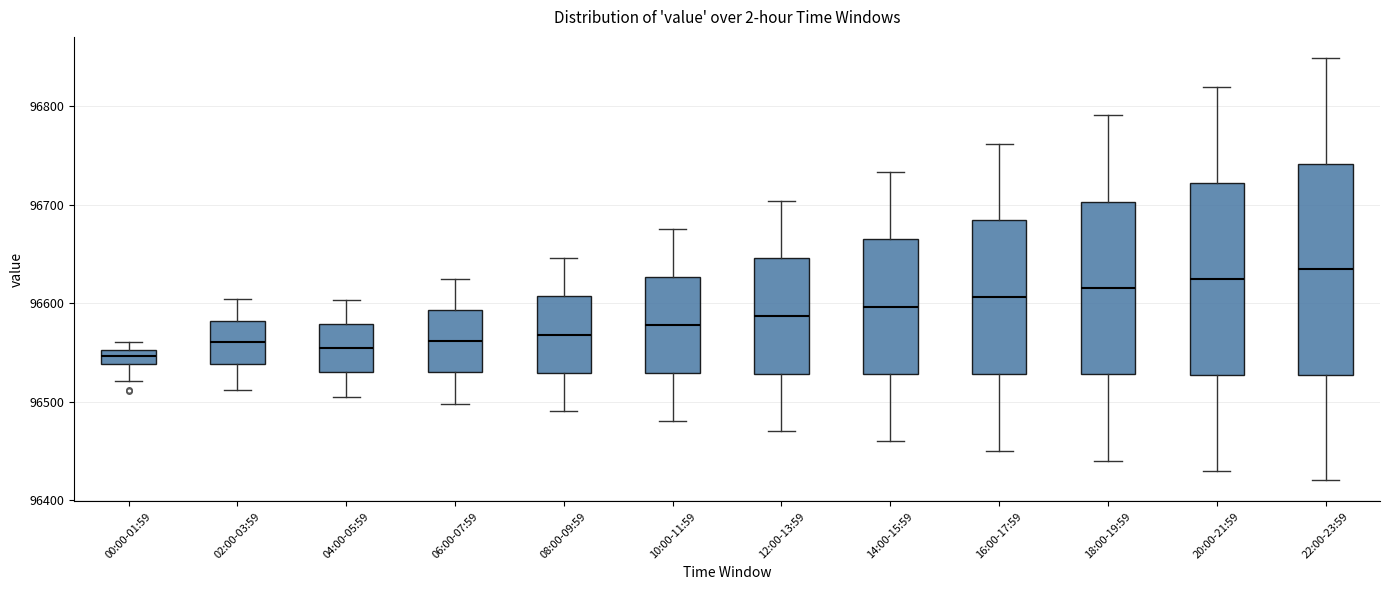

Which box is the tallest, from its lower edge to its upper edge?

22:00-23:59